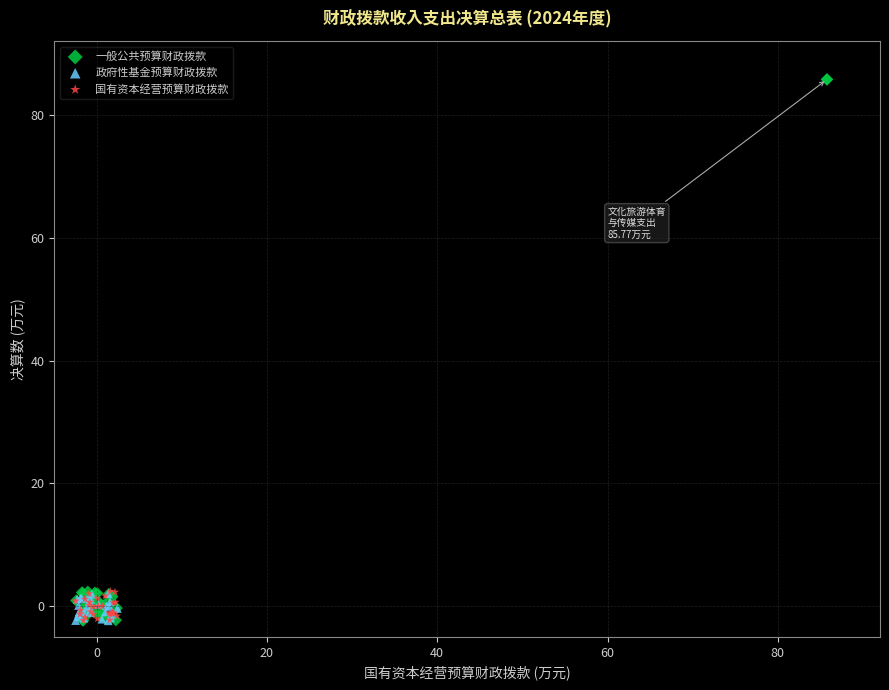

Which series reaches the maximum Y coordinate?

一般公共预算财政拨款